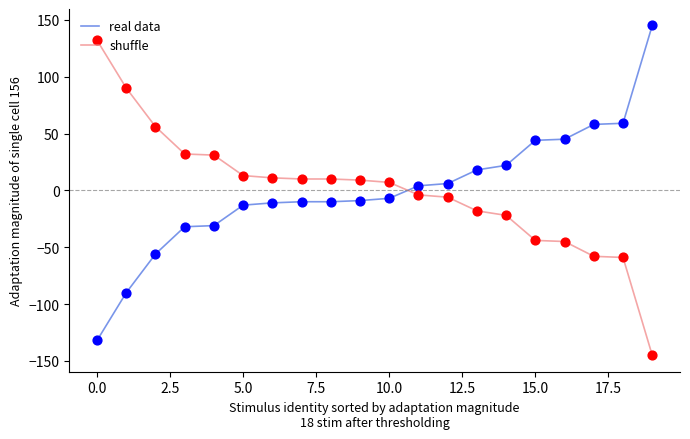

At how many categories does at least one series exceed 28?

10